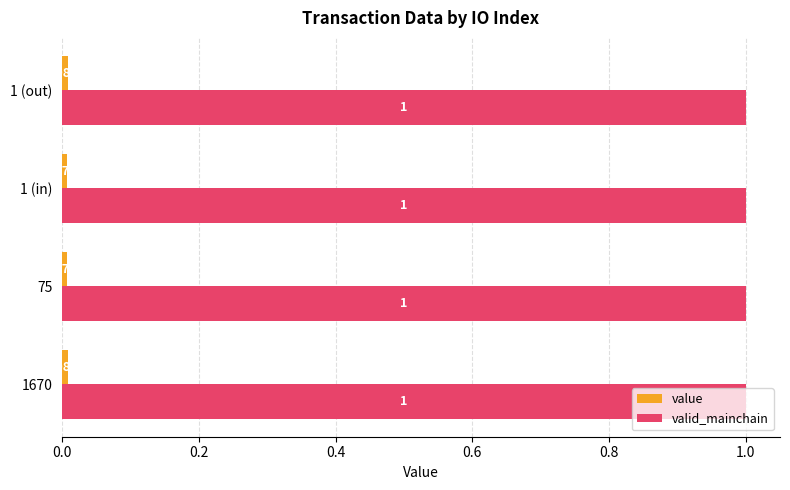

At how many categories does at least one series exceed 0?

4